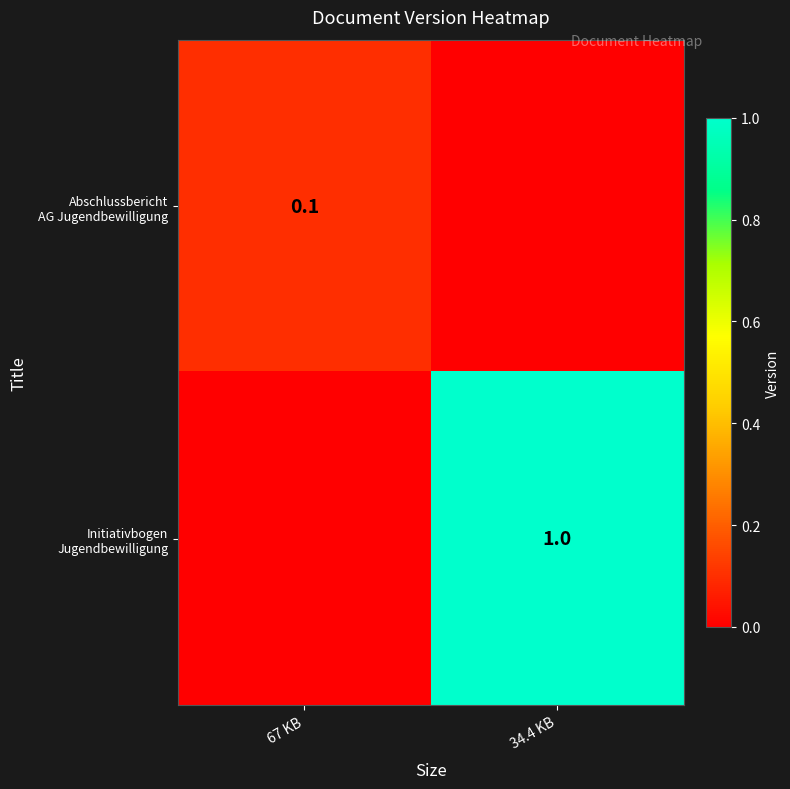

Between 34.4 KB and 67 KB, which is larger?

67 KB